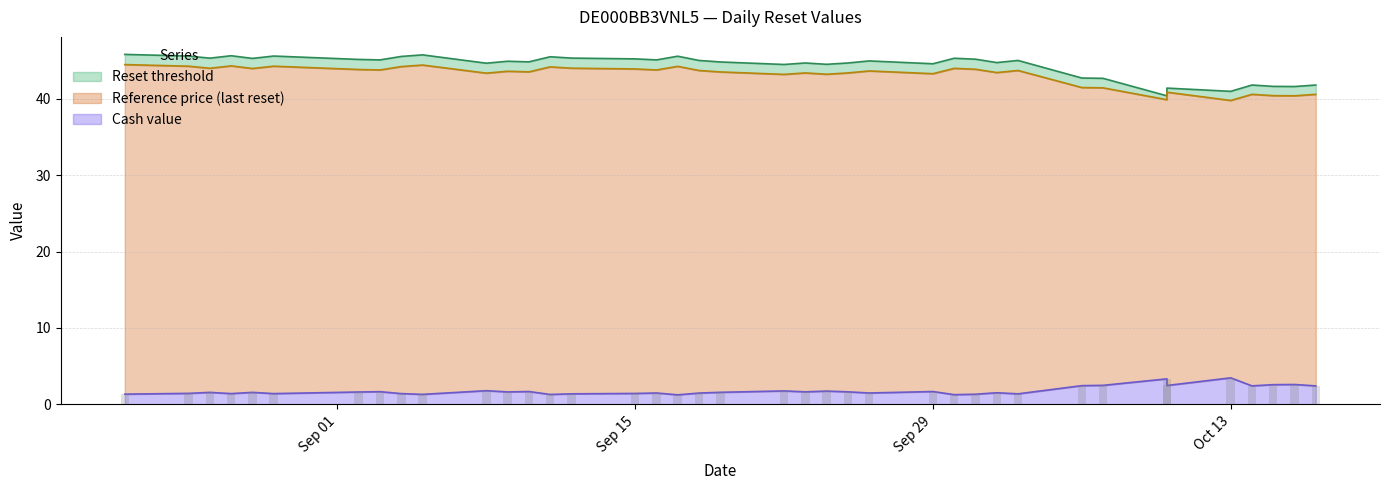

What is the difference between the Cash value values at 2025-09-08 and 2025-09-15?

0.4